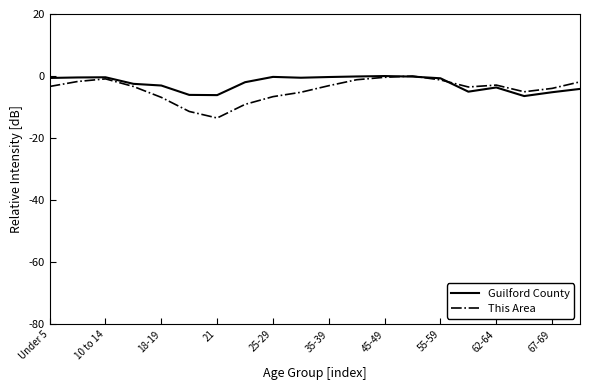

What is the smallest value displayed?

-13.5